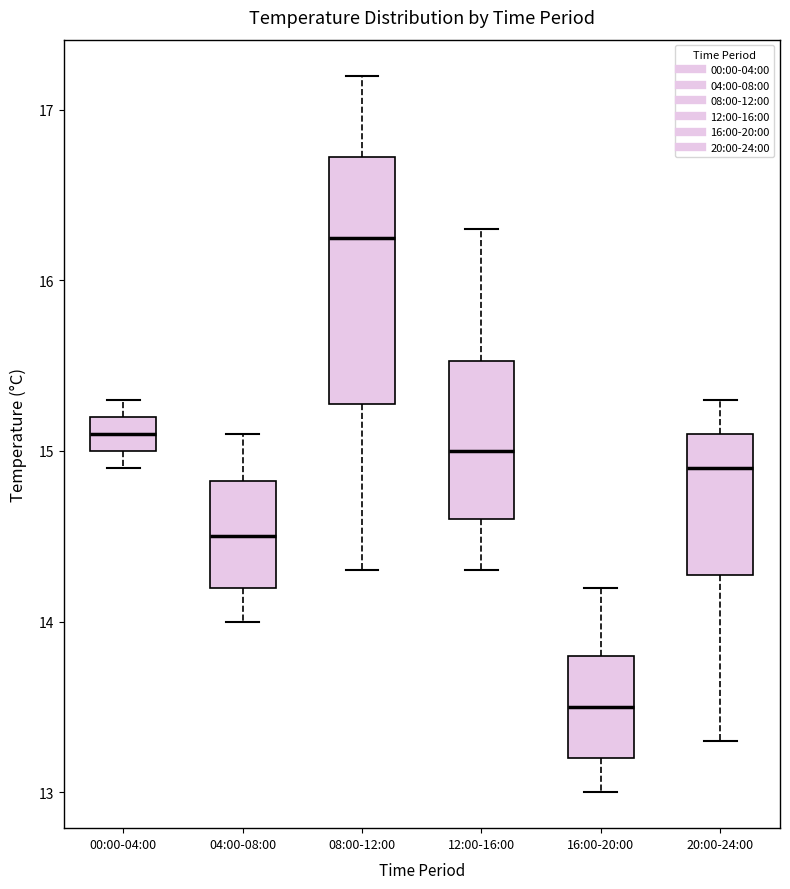

Which box has the highest median line?

08:00-12:00